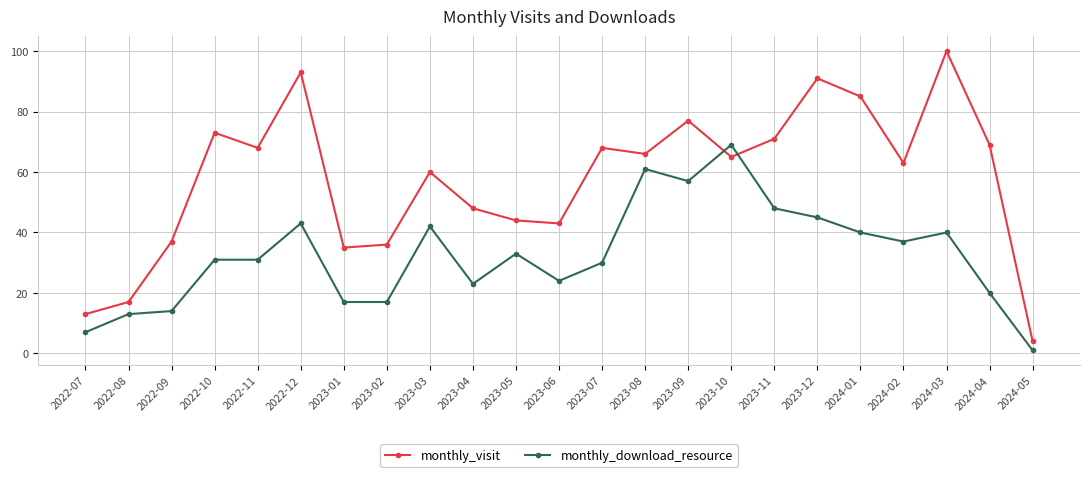

What is the minimum value for monthly_visit?

4